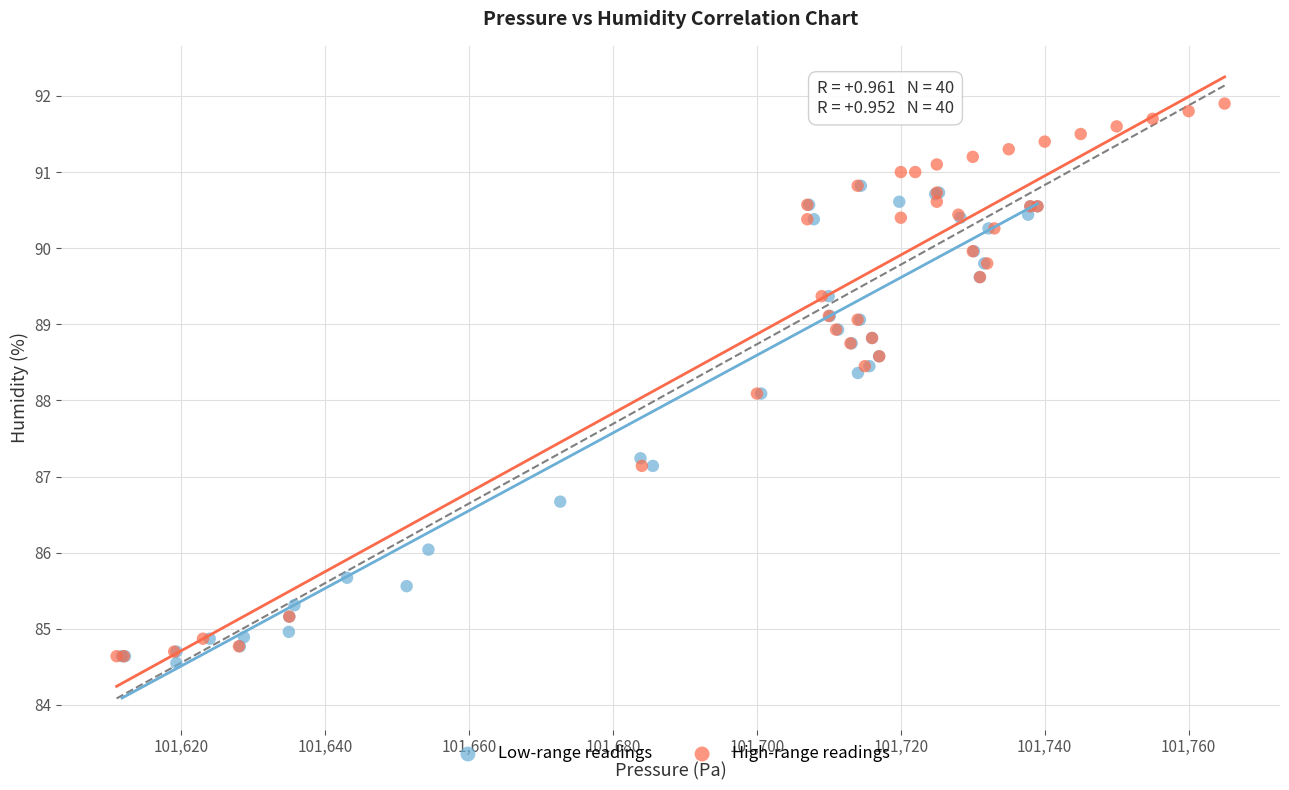

Which series has the largest Y range (max minus min)?

High-range readings